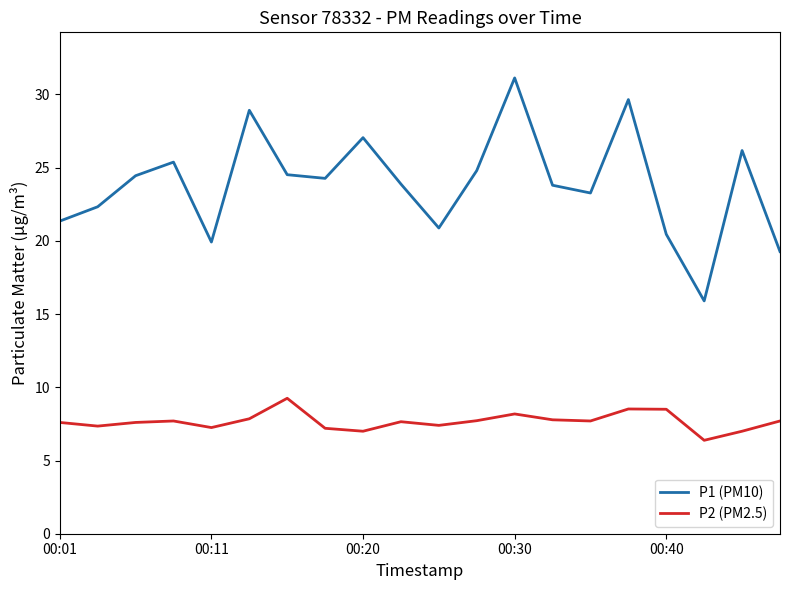

Rank the series by their maximum value, from lowest to highest.

P2 (PM2.5), P1 (PM10)